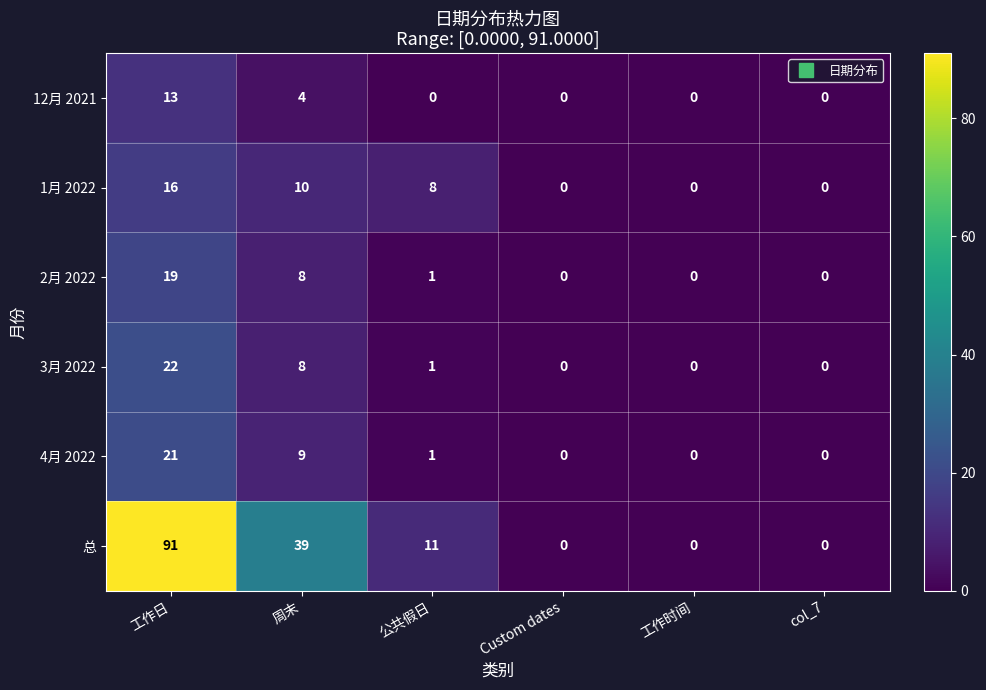

Rank the series by their maximum value, from highest to lowest.

总, 3月 2022, 4月 2022, 2月 2022, 1月 2022, 12月 2021